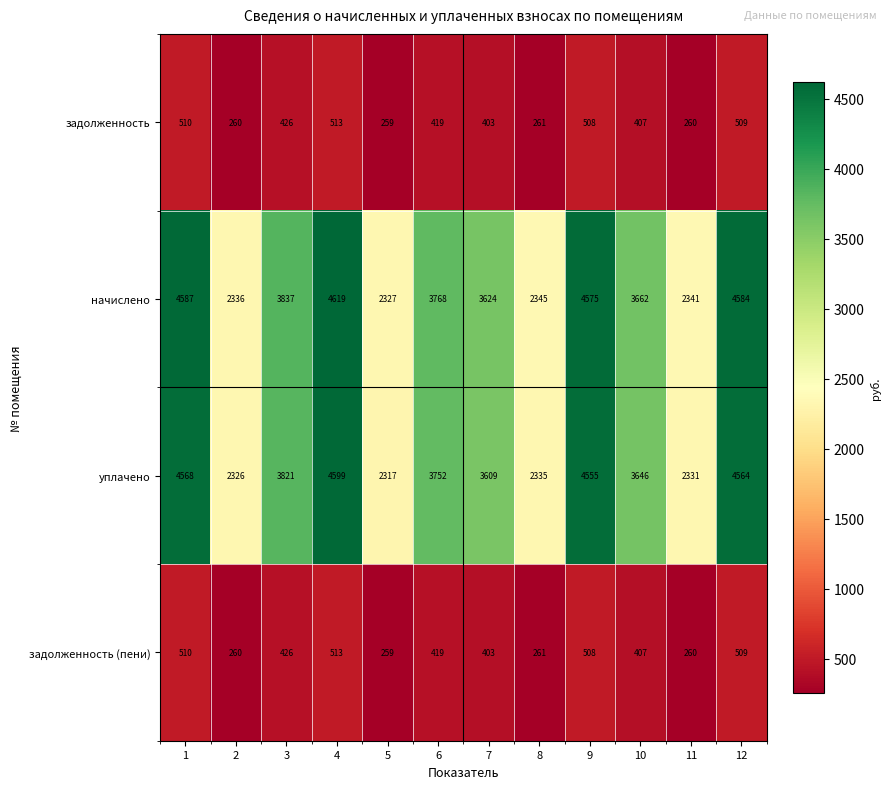

True or false: уплачено has a value of 548 at 8.

False